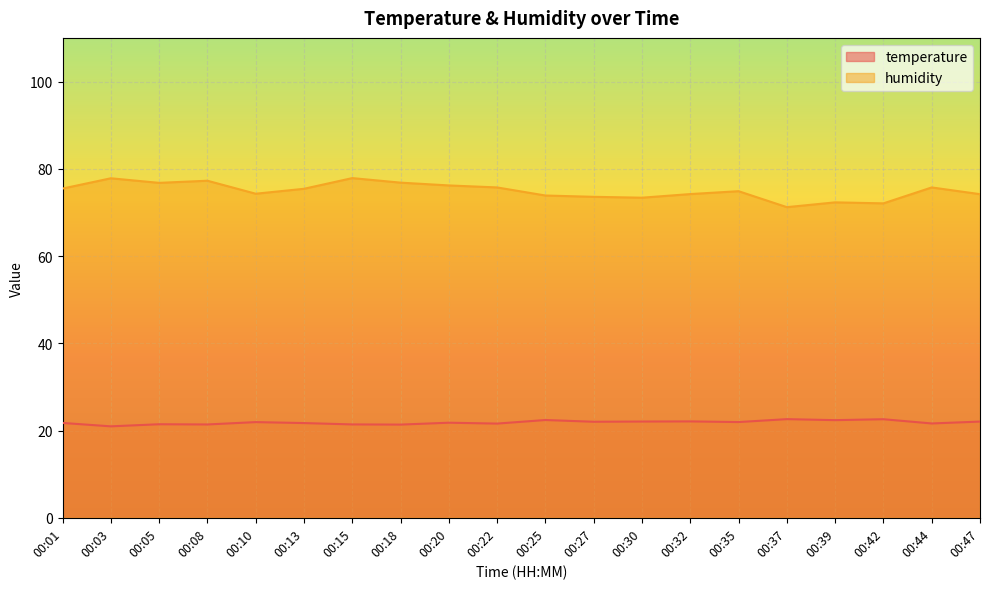

True or false: humidity and temperature cross at least once.

False